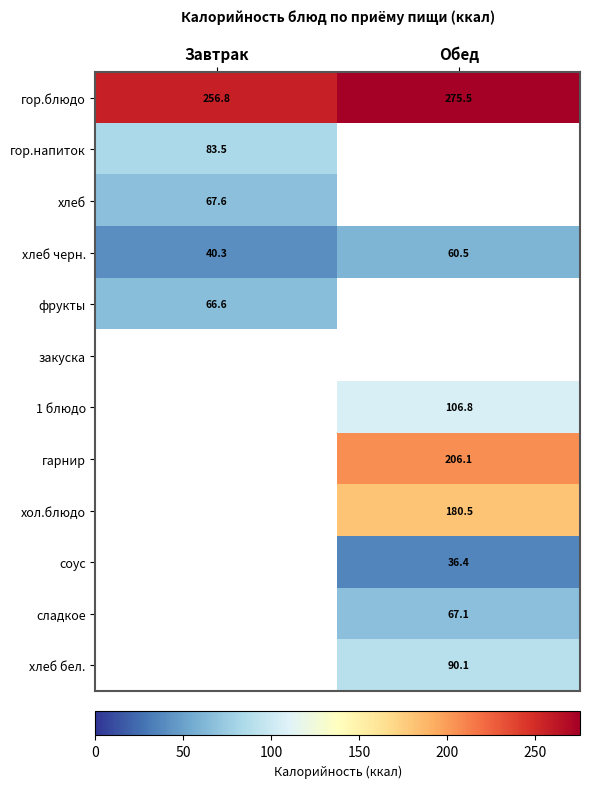

At which label does хлеб черн. first exceed 60?

Обед